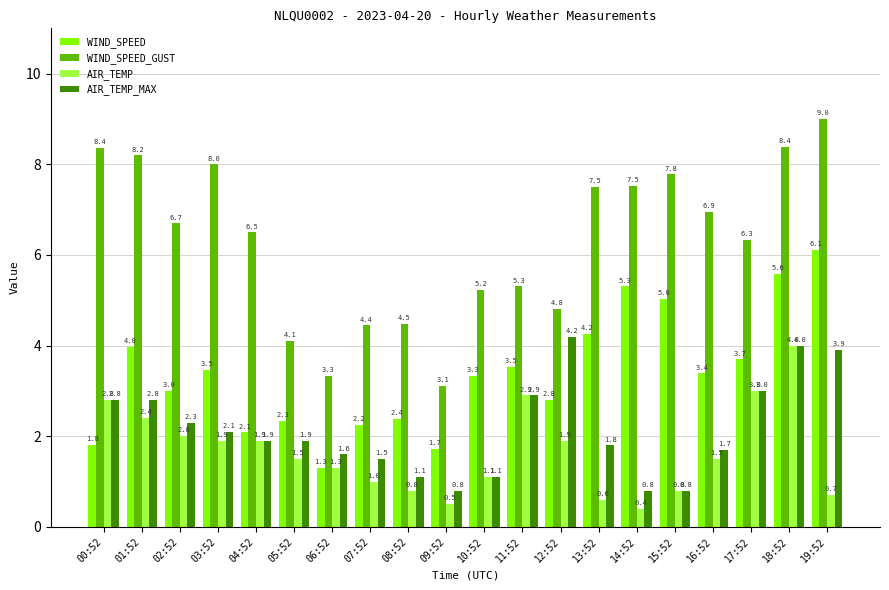

What is the label of the 7th bar from the right?

13:52